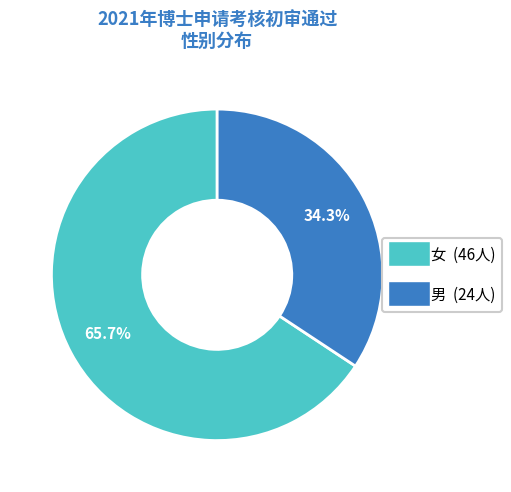

Which slice is the largest?

女